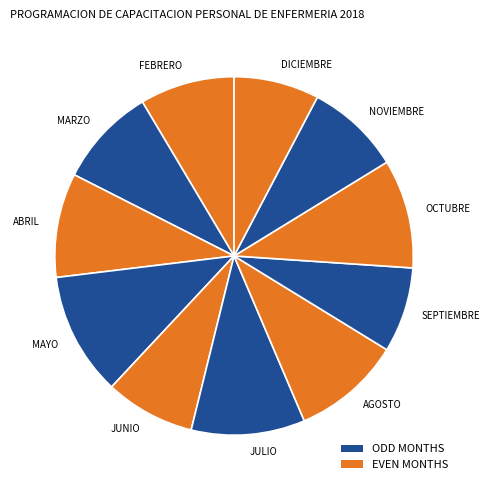

What is the ratio of the value at OCTUBRE to the value at ABRIL?

1.0